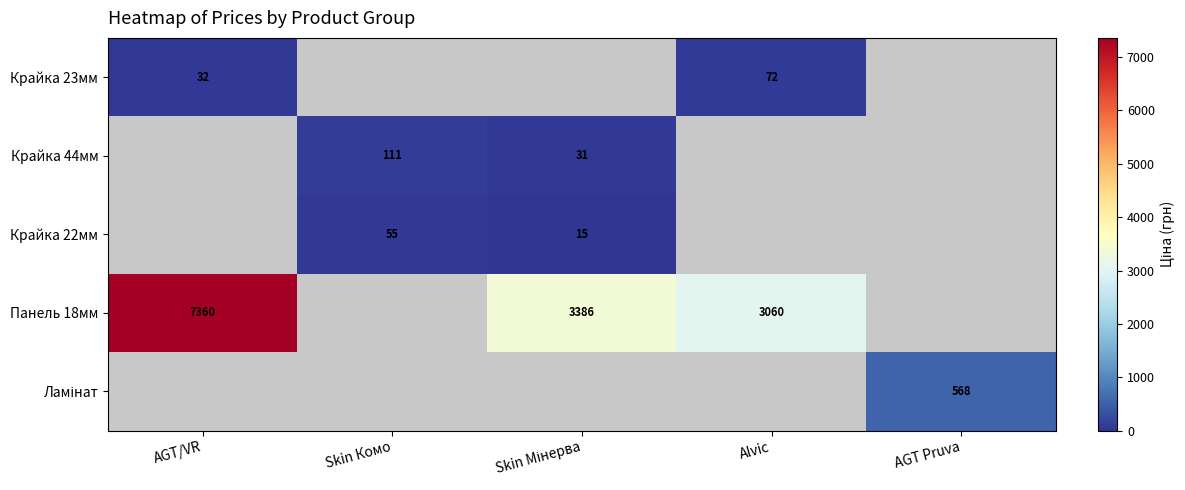

Which has a higher value, Alvic or Skin Мінерва?

Alvic